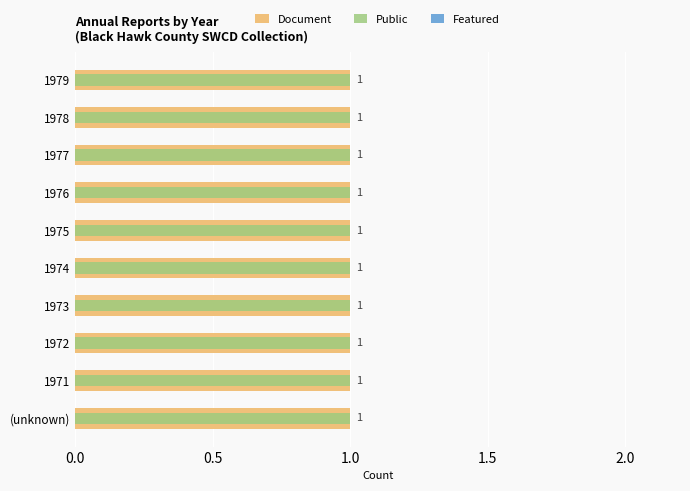

Is it true that Public equals 0.2 at 2.0?

False